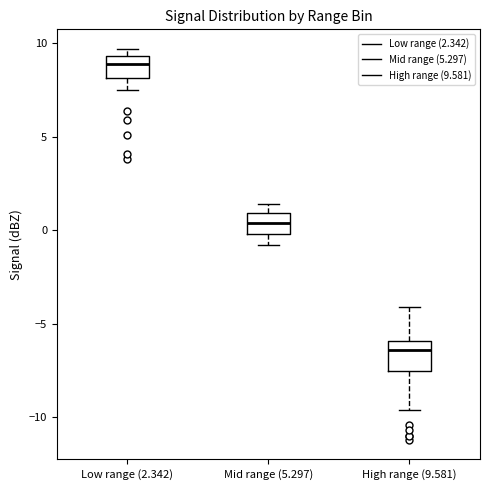

Reading left to right, transcribe this box plot: for each box, give where its median line is, the range the box spans, and where its two whiskers end, as read against the y-axis. The values are not printed on the chart, so give them approximately, as read against the axis.

Low range (2.342): median 9.0, box 8.0 to 9.5, whiskers 7.5 to 9.5 (just above the box's upper edge)
Mid range (5.297): median 0.5, box 0.0 to 1.0, whiskers -1.0 to 1.5
High range (9.581): median -6.5, box -7.5 to -6.0, whiskers -9.5 to -4.0